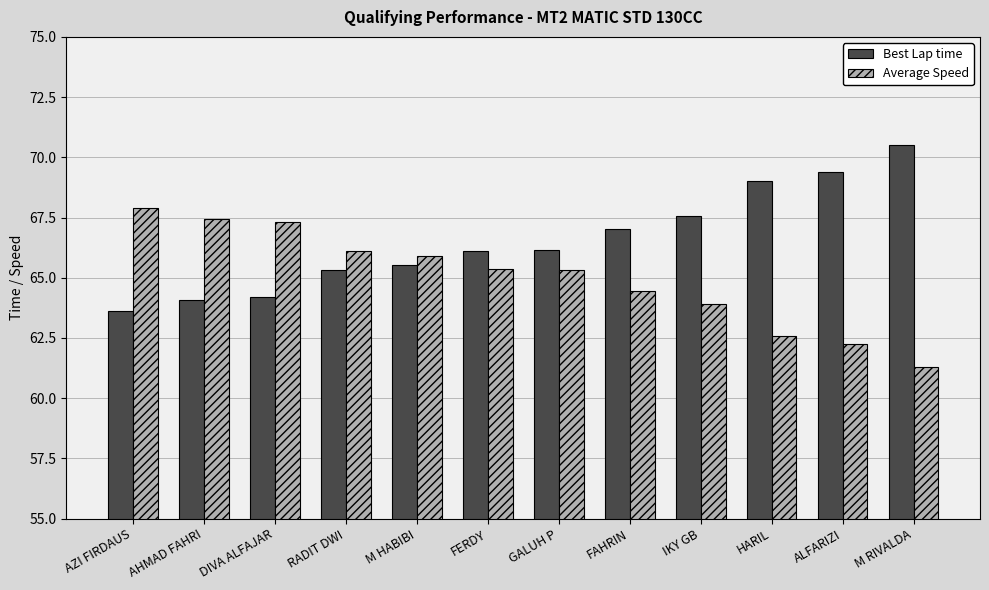

At ALFARIZI, list the series in order from largest to smallest.

Best Lap time, Average Speed